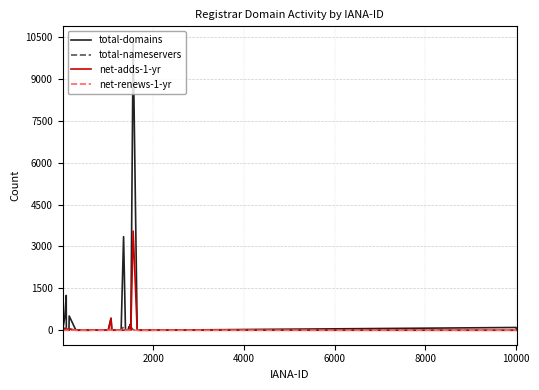

What is the maximum value shown in the chart?

10359